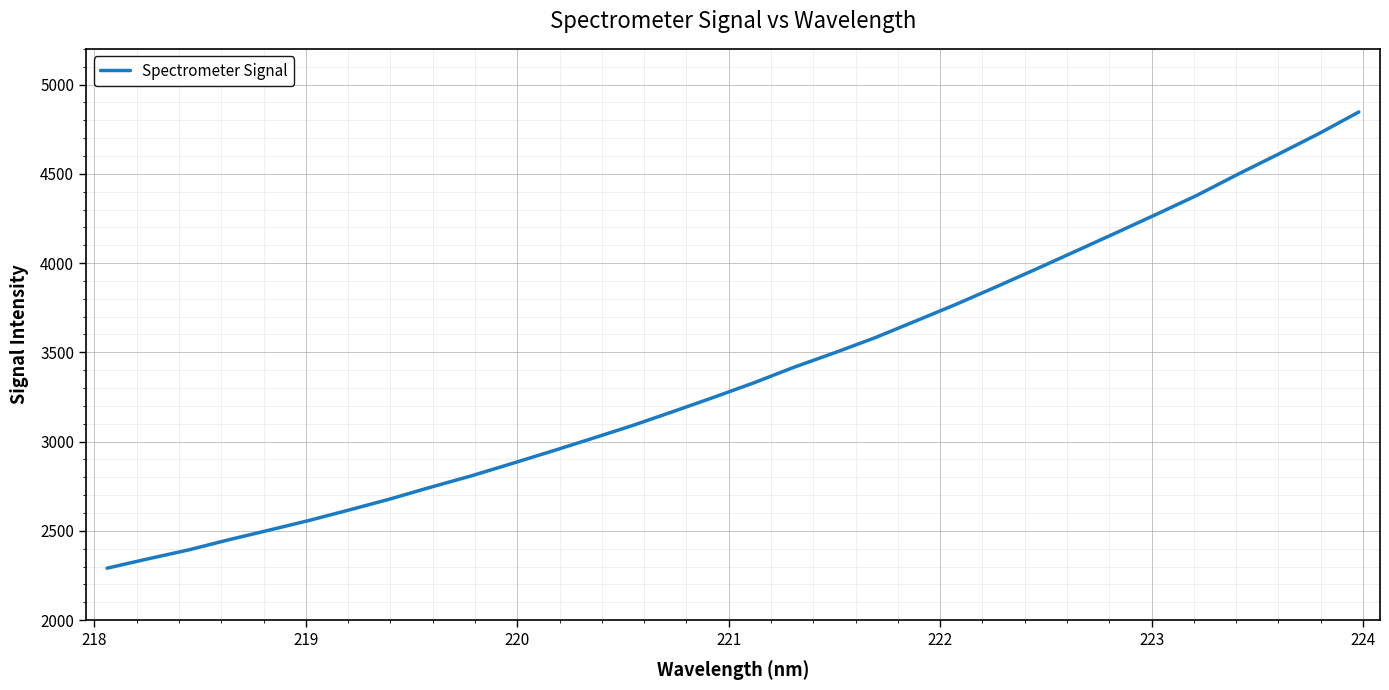

What is the smallest value displayed?

2291.0